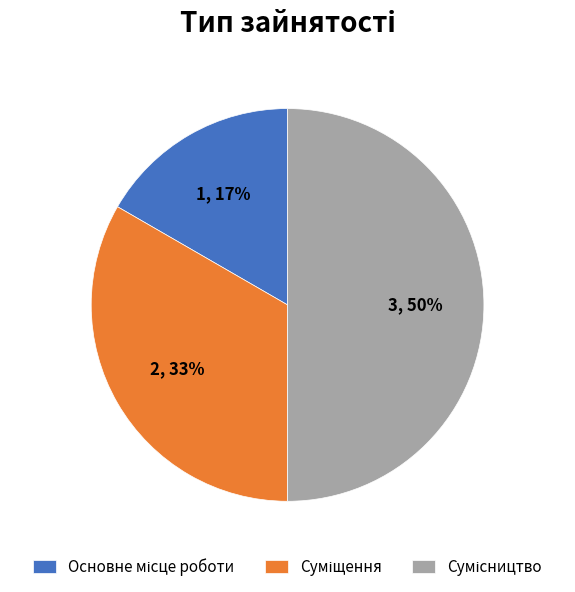

To the nearest percent, what is the difference between the largest and smallest slice percentages?

33%